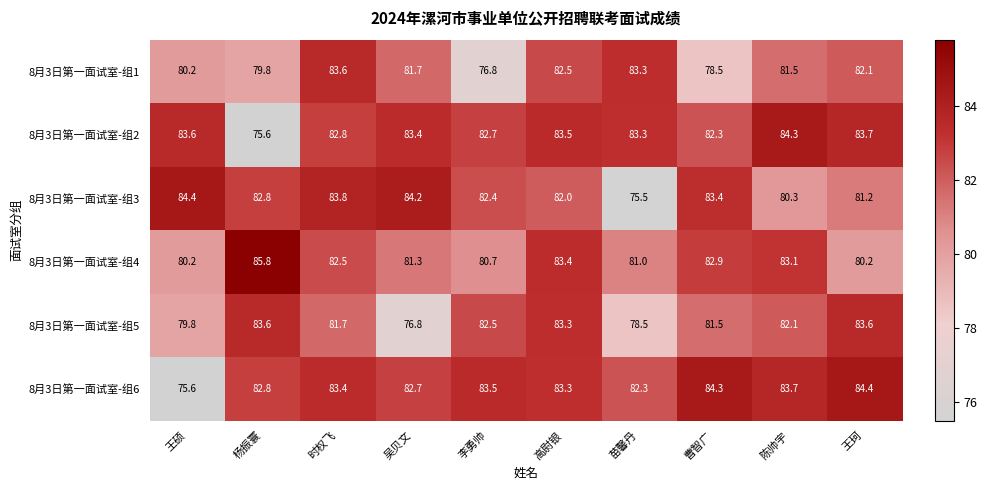

The value of 8月3日第一面试室-组5 at 陈帅宇 is 82.1. True or false?

True